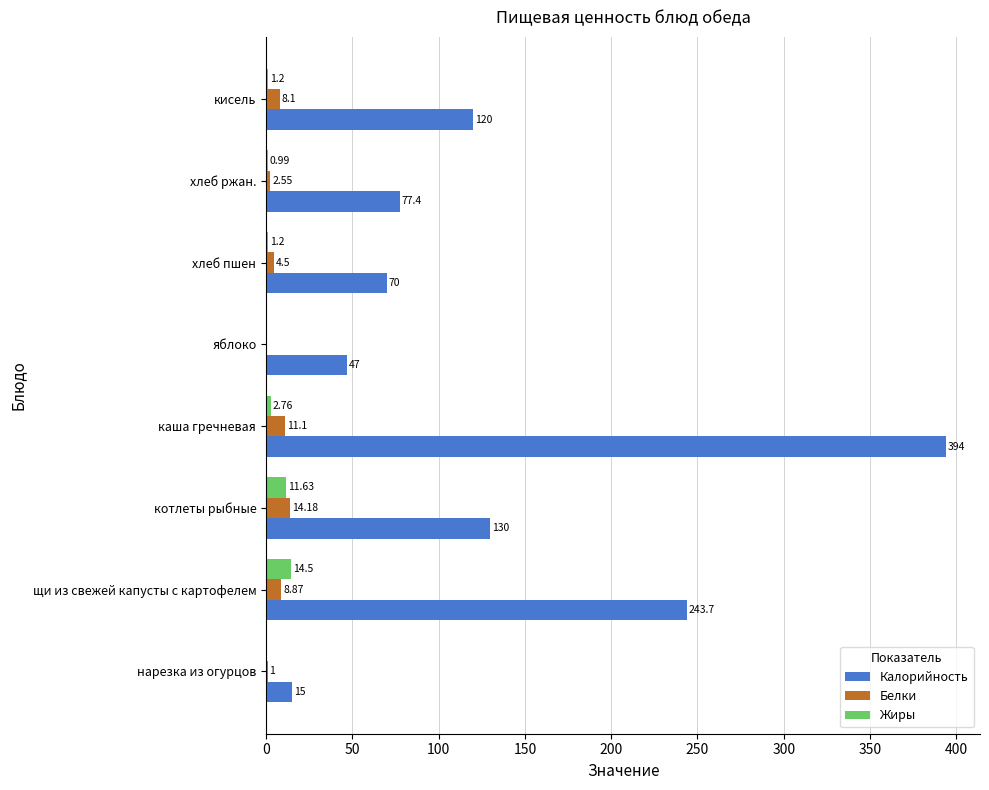

Which series changed the most between яблоко and кисель?

Калорийность